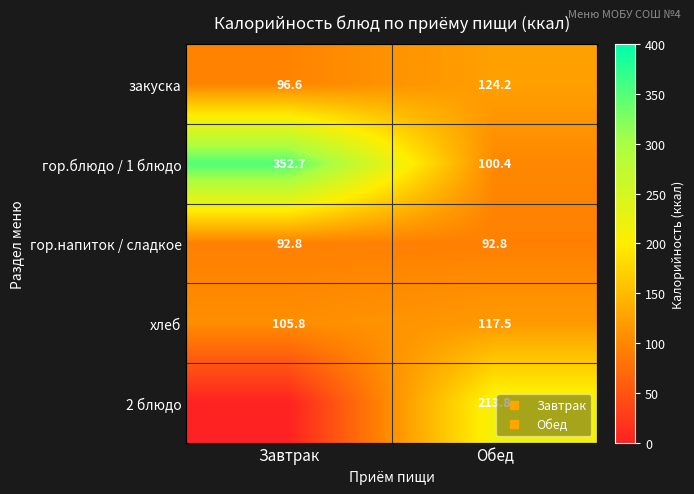

Read the закуска value at Завтрак.

96.6